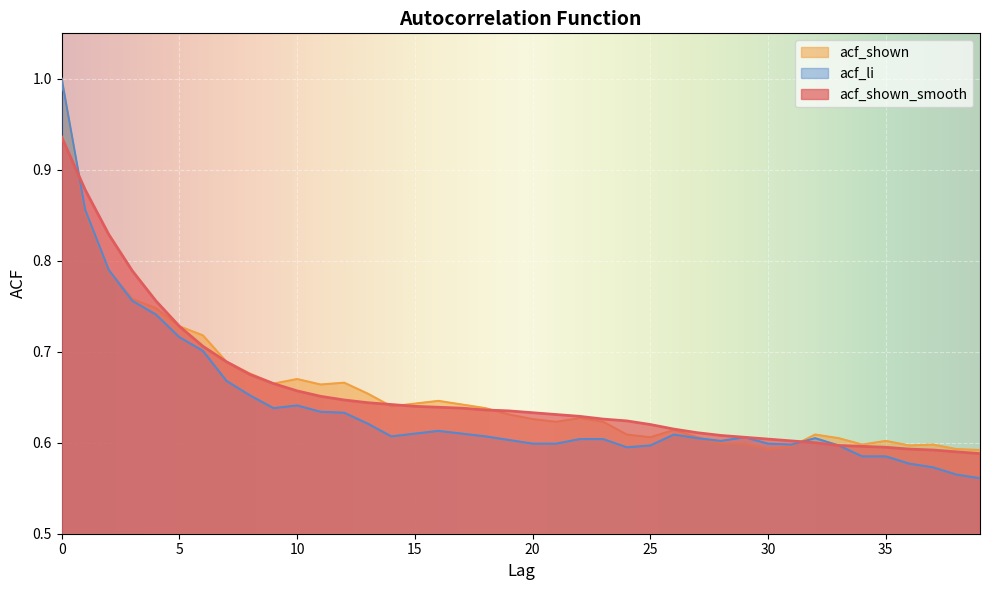

Reading right to left, what are all the values shown in this chart?

acf_shown_smooth: 0.6	0.6	0.6	0.6	0.6	0.6	0.6	0.6	0.6	0.6	0.6	0.6	0.6	0.6	0.6	0.6	0.6	0.6	0.6	0.6	0.6	0.6	0.6	0.6	0.6	0.6	0.6	0.6	0.7	0.7	0.7	0.7	0.7	0.7	0.7	0.8	0.8	0.8	0.9	0.9
acf_shown: 0.6	0.6	0.6	0.6	0.6	0.6	0.6	0.6	0.6	0.6	0.6	0.6	0.6	0.6	0.6	0.6	0.6	0.6	0.6	0.6	0.6	0.6	0.6	0.6	0.6	0.6	0.7	0.7	0.7	0.7	0.7	0.7	0.7	0.7	0.7	0.7	0.8	0.8	0.9	1.0
acf_li: 0.6	0.6	0.6	0.6	0.6	0.6	0.6	0.6	0.6	0.6	0.6	0.6	0.6	0.6	0.6	0.6	0.6	0.6	0.6	0.6	0.6	0.6	0.6	0.6	0.6	0.6	0.6	0.6	0.6	0.6	0.6	0.7	0.7	0.7	0.7	0.7	0.8	0.8	0.9	1.0